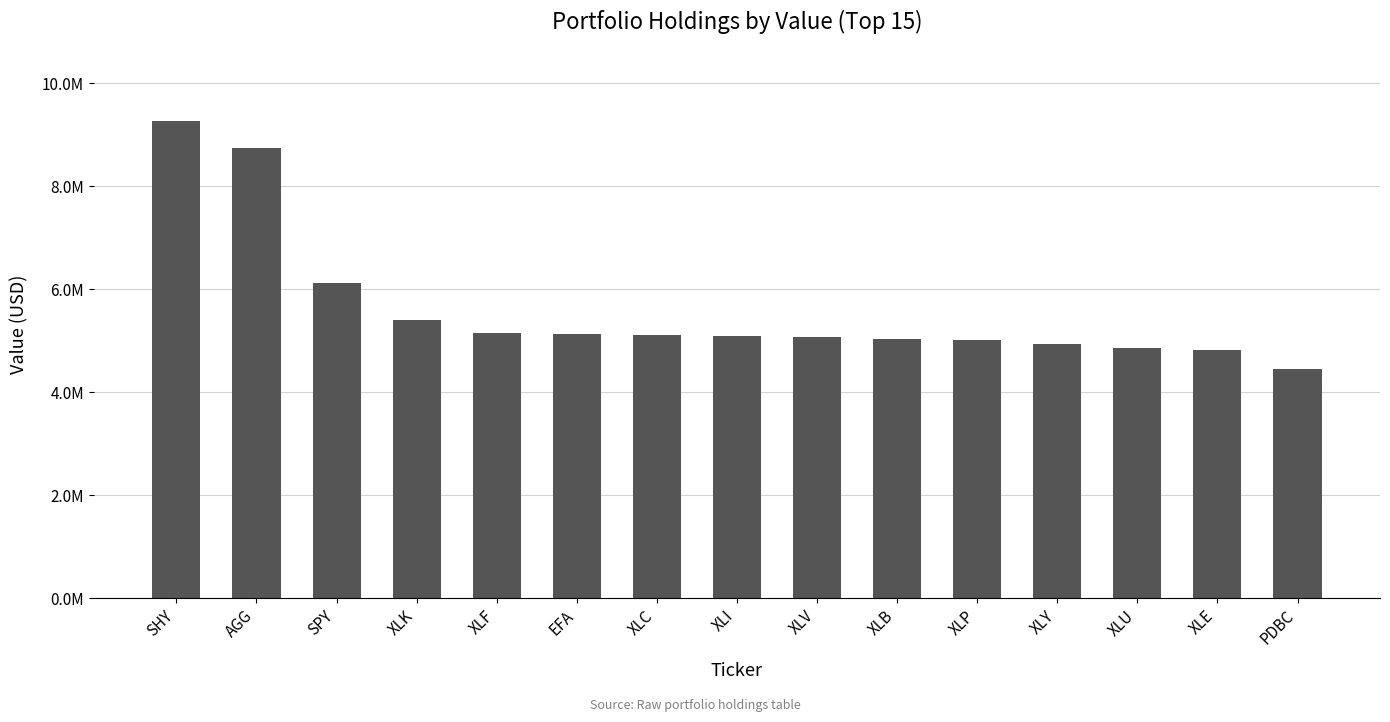

Rank the categories by value from lowest to highest.

PDBC, XLE, XLU, XLY, XLP, XLB, XLV, XLI, XLC, EFA, XLF, XLK, SPY, AGG, SHY